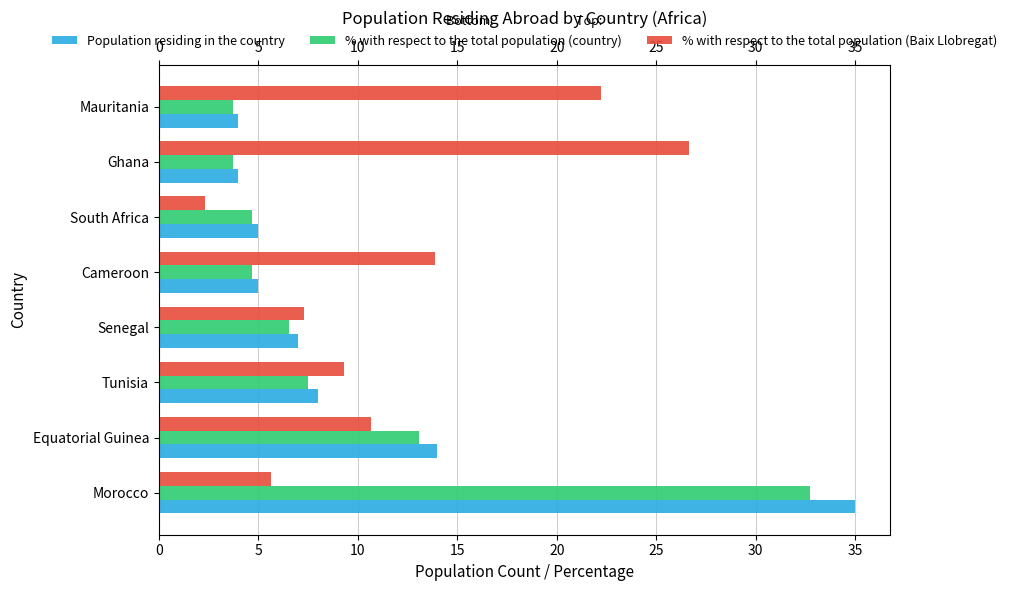

Which series changed the most between Morocco and Mauritania?

Population residing in the country